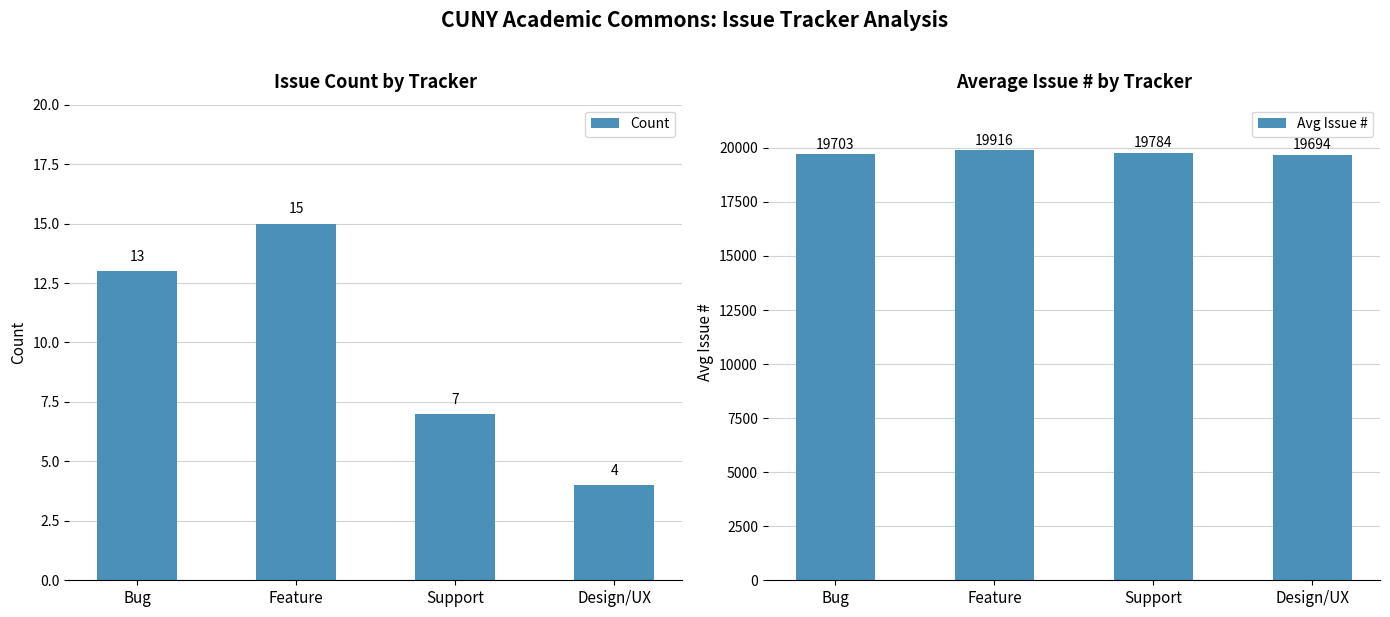

What is the highest value of the Count series?

15